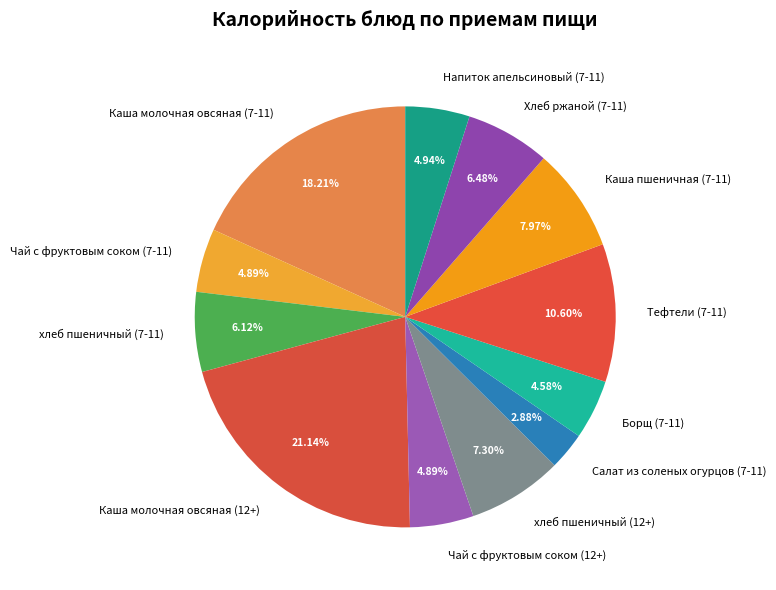

What is the largest slice in the pie chart?

Каша молочная овсяная (12+)